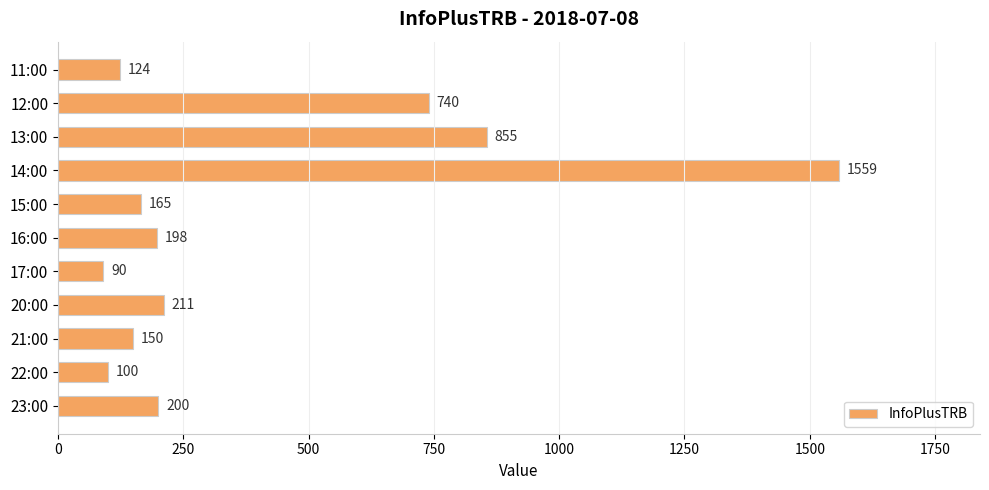

Read the value at 16:00.

198